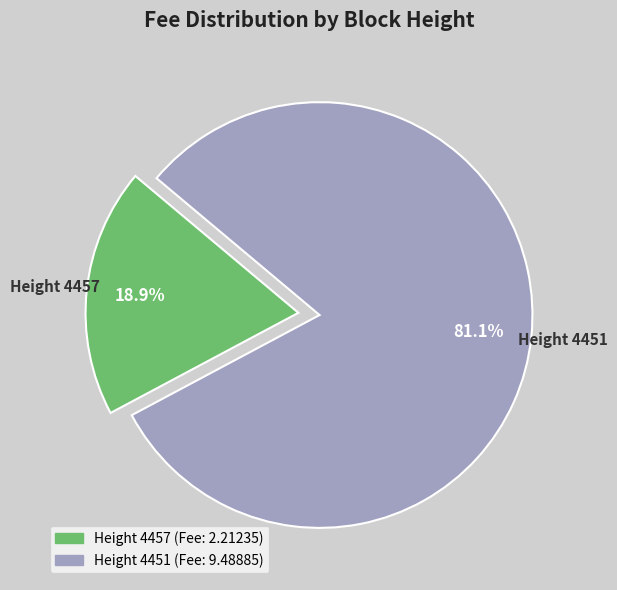

Does any single category account for the majority?

Yes